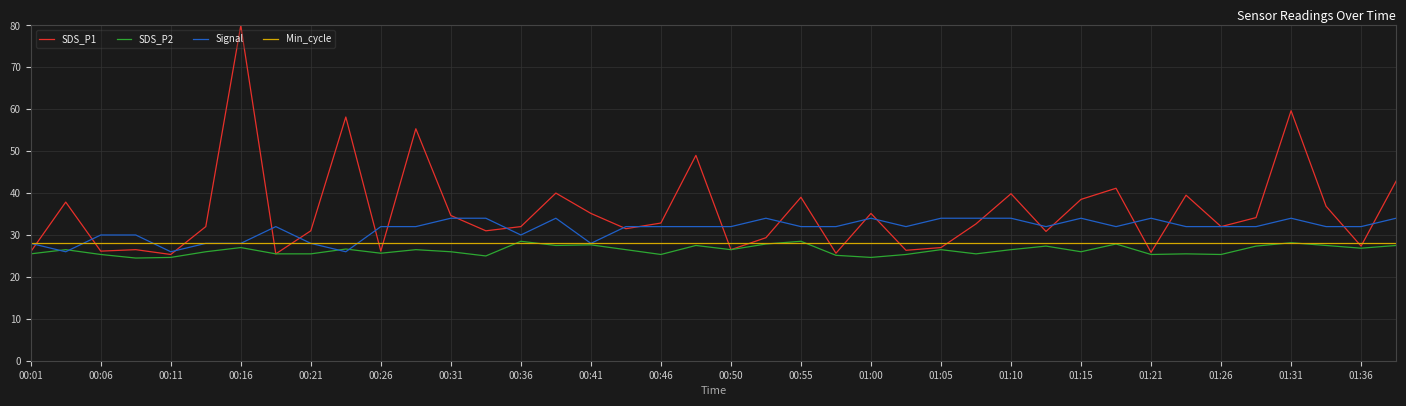

Which series has the widest spread of values?

SDS_P1